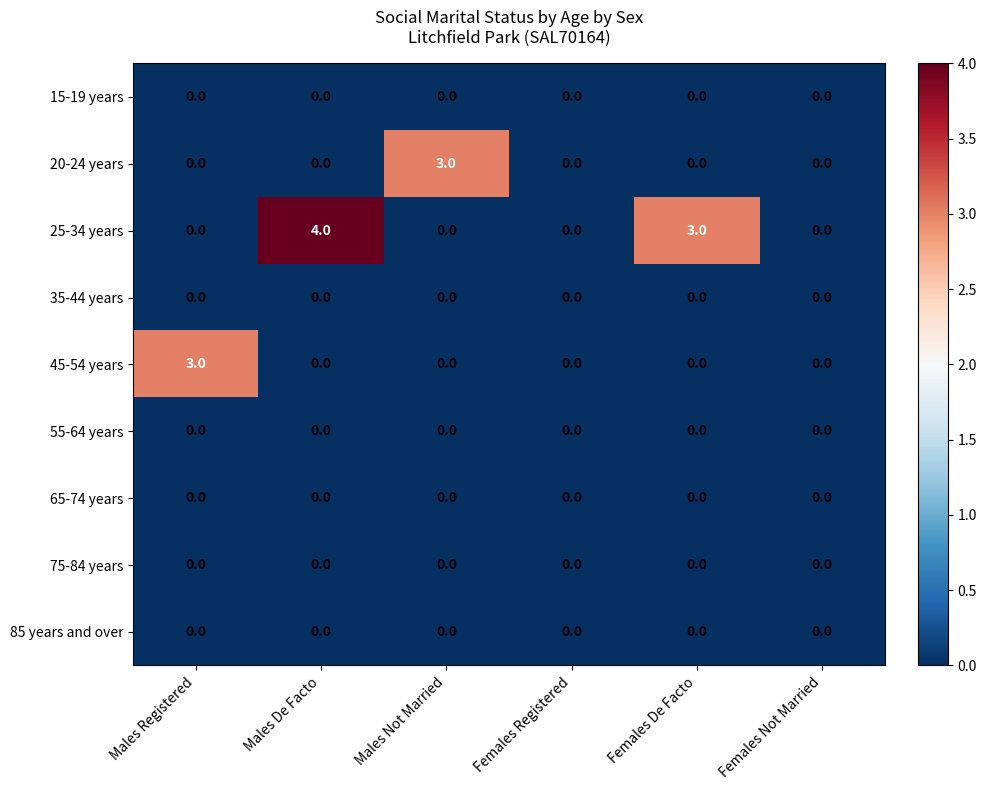

What is the spread (max minus min) of values at Males De Facto?

4